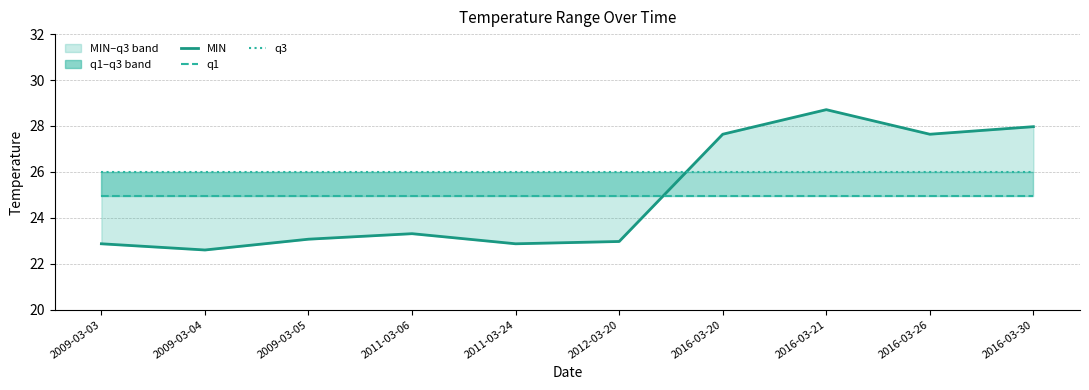

List the series in order of their peak value, highest first.

MIN, q3, q1